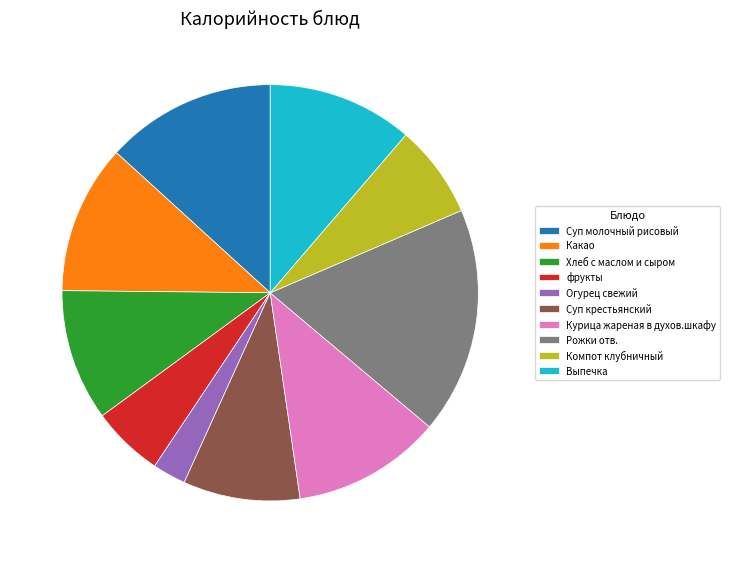

The Выпечка slice represents 11% of the pie. True or false?

True